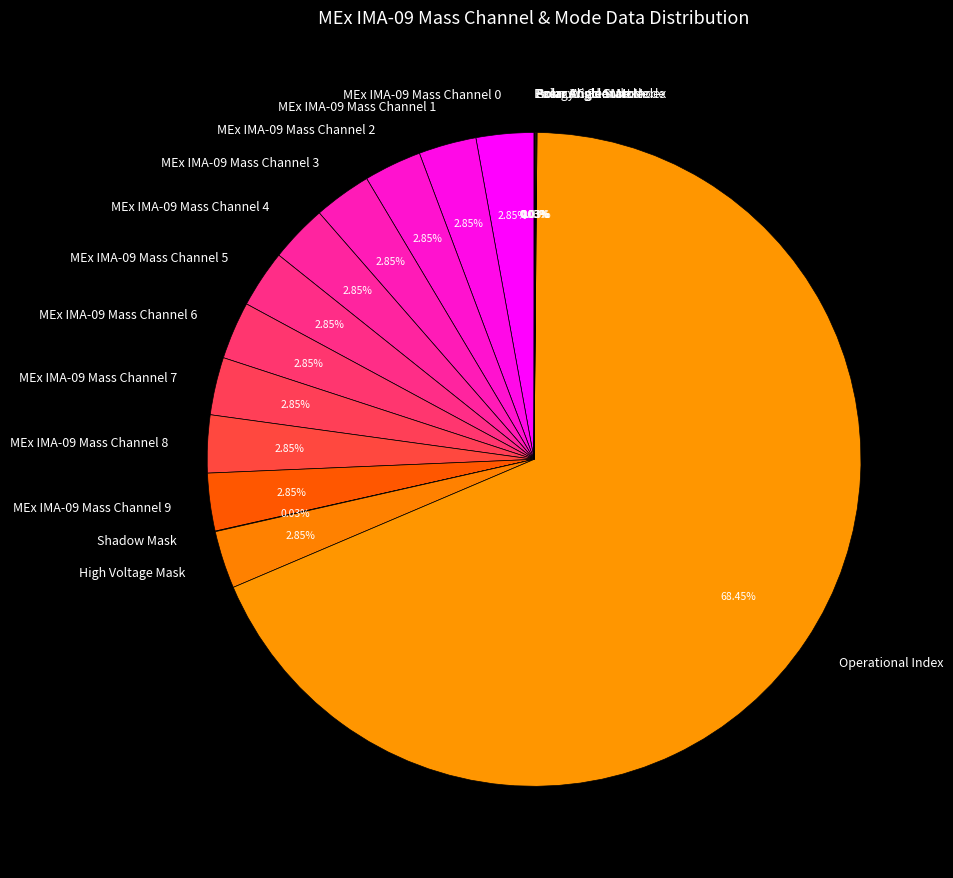

Is there any slice that represents more than half of the pie?

Yes